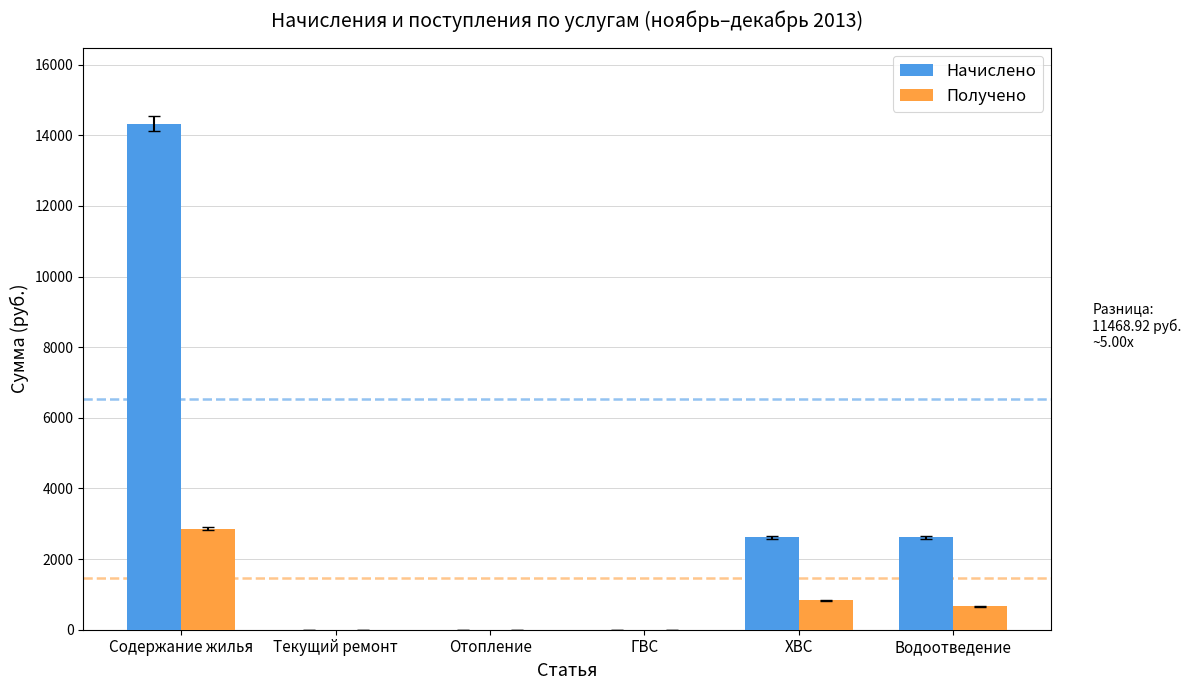

What is the total value across all series at Содержание жилья?

17201.0